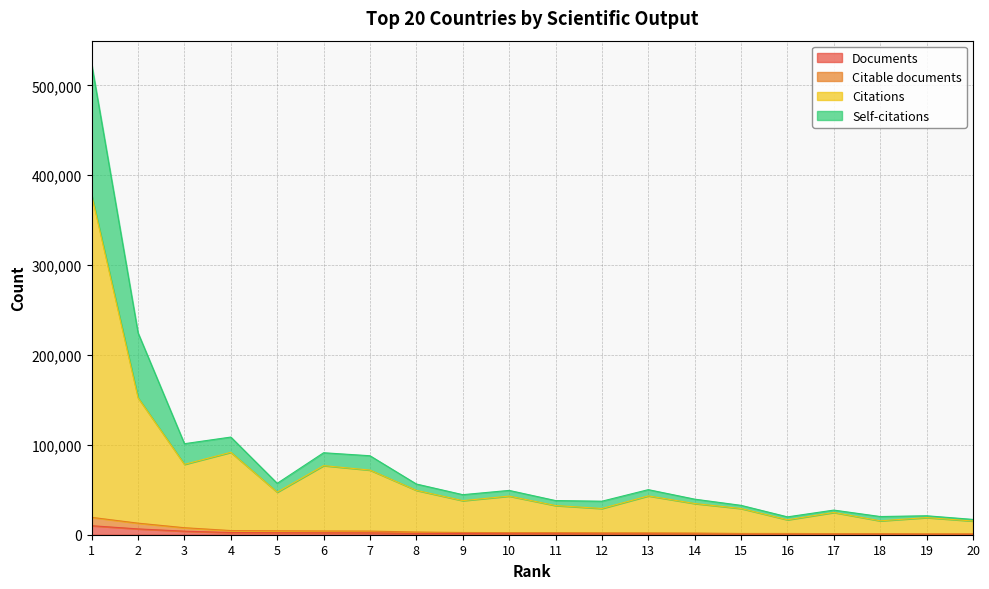

True or false: Documents has a value of 6476 at 2.

True